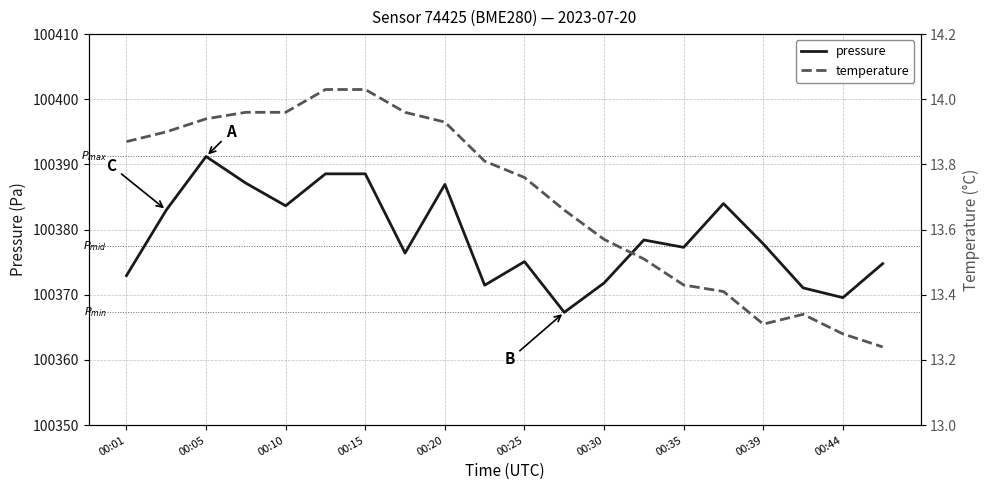

The pressure series shows 100375.1 at 00:25. True or false?

True